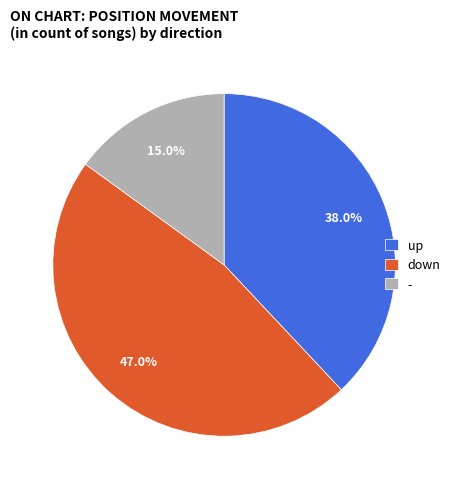

Does down represent more than half of the total?

No